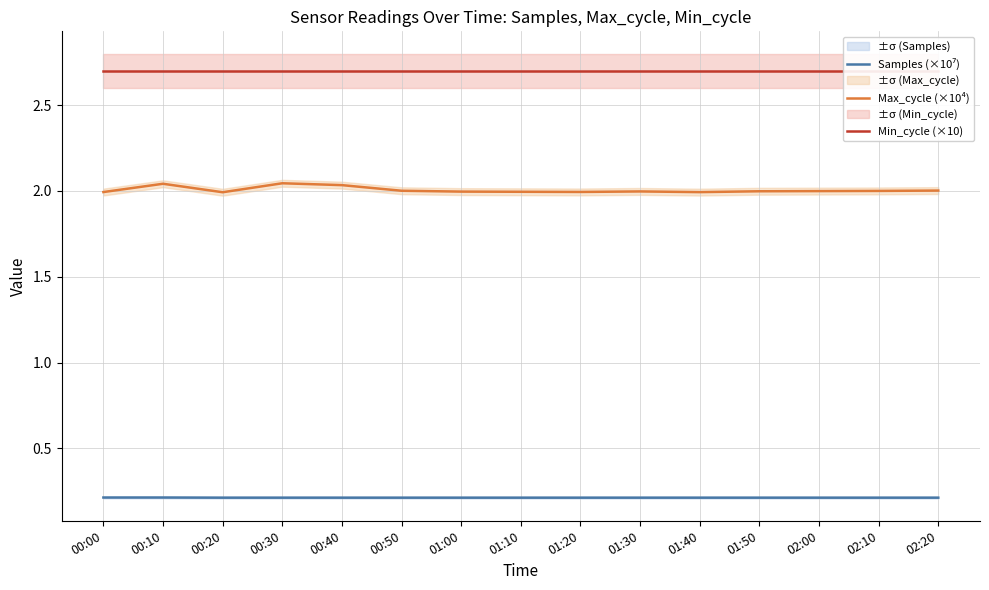

Between 00:50 and 00:40, which is larger?

00:40